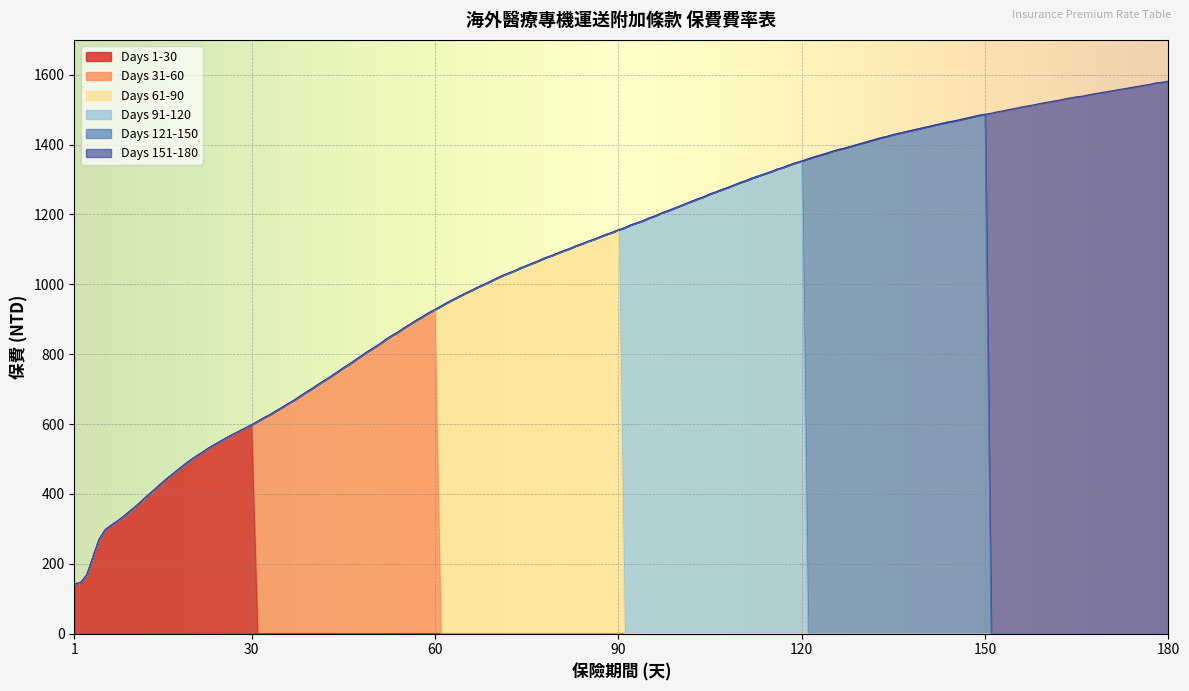

How many lines are shown in the chart?

6